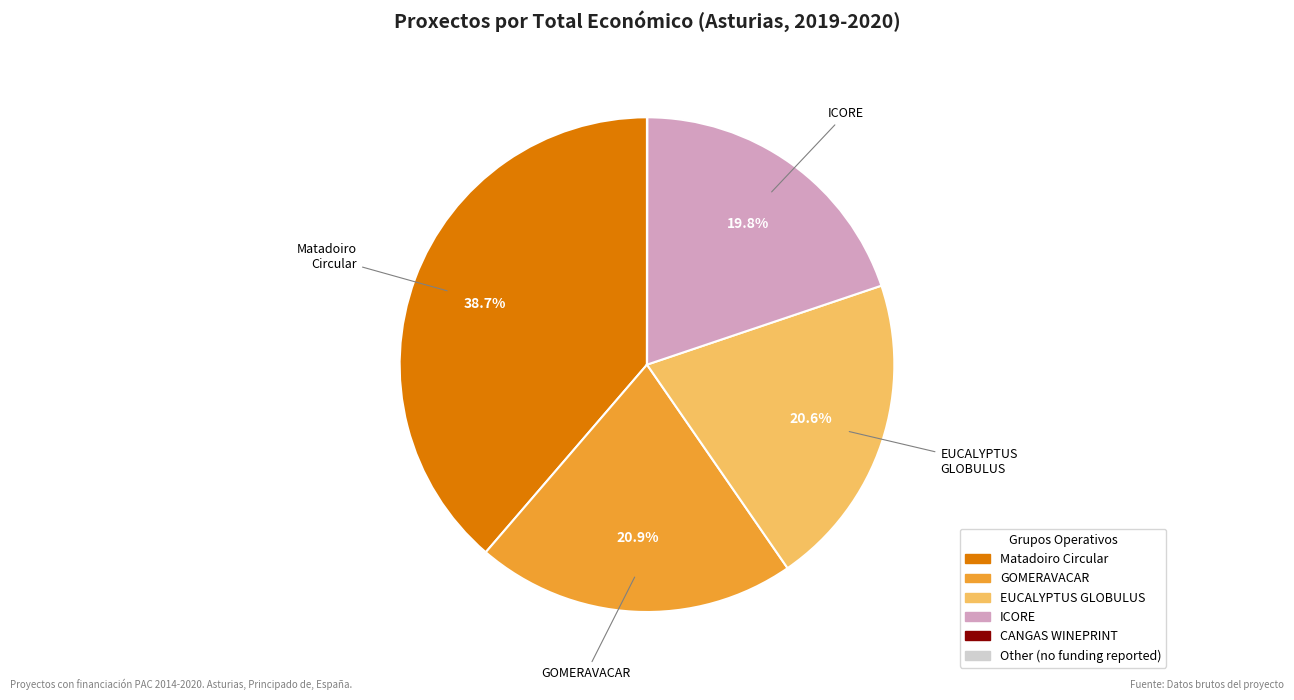

Is there a majority slice in this chart?

No